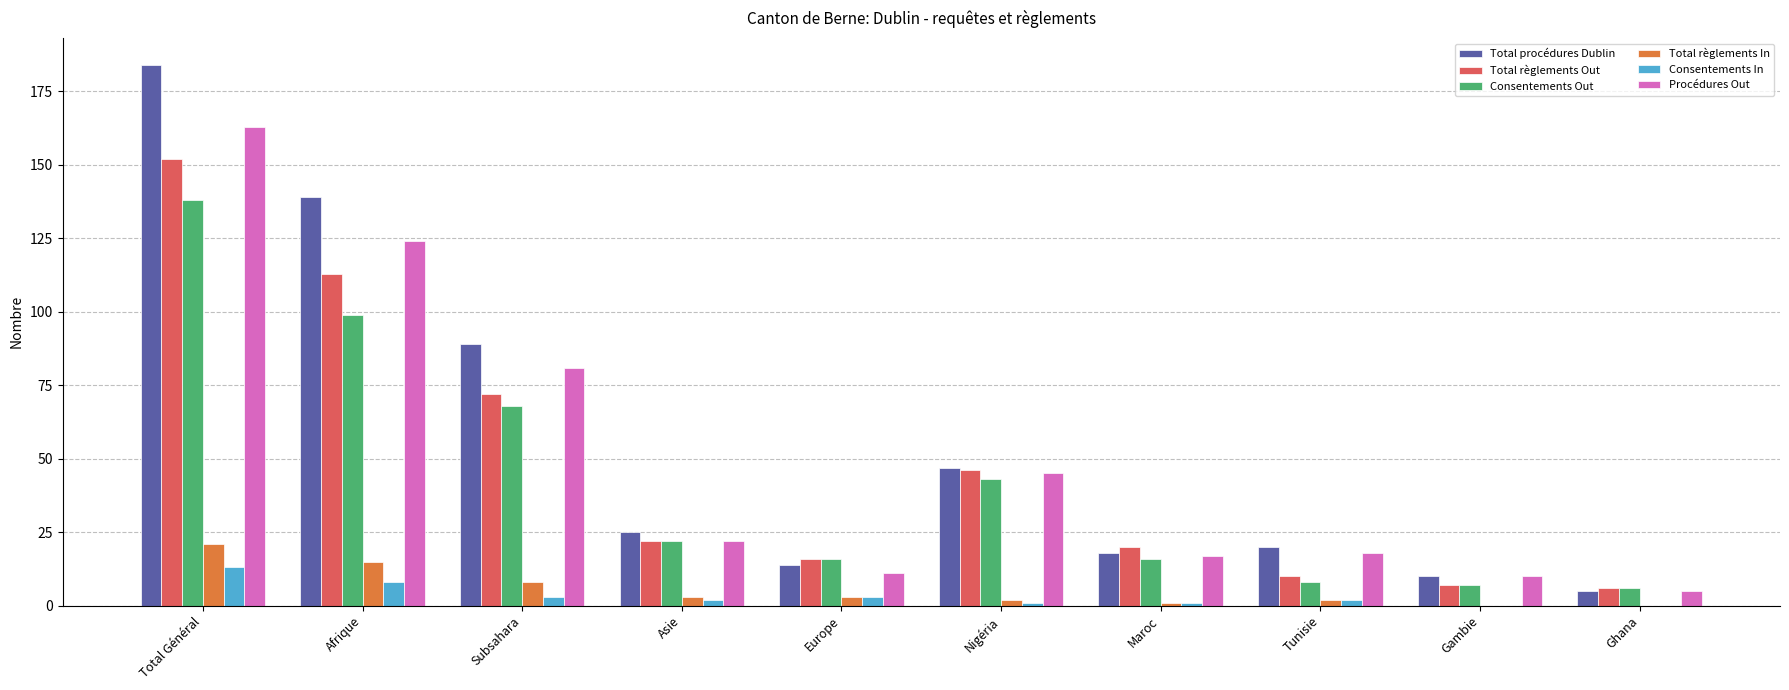

What are all the series names shown in the legend?

Total procédures Dublin, Total règlements Out, Consentements Out, Total règlements In, Consentements In, Procédures Out